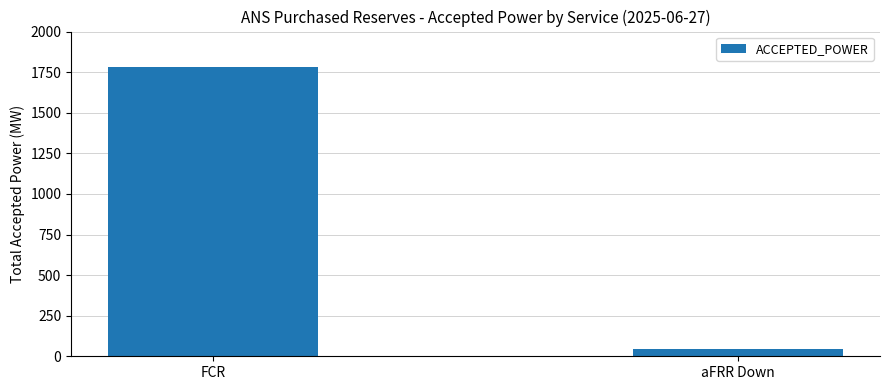

Which category has the highest value across all series?

FCR